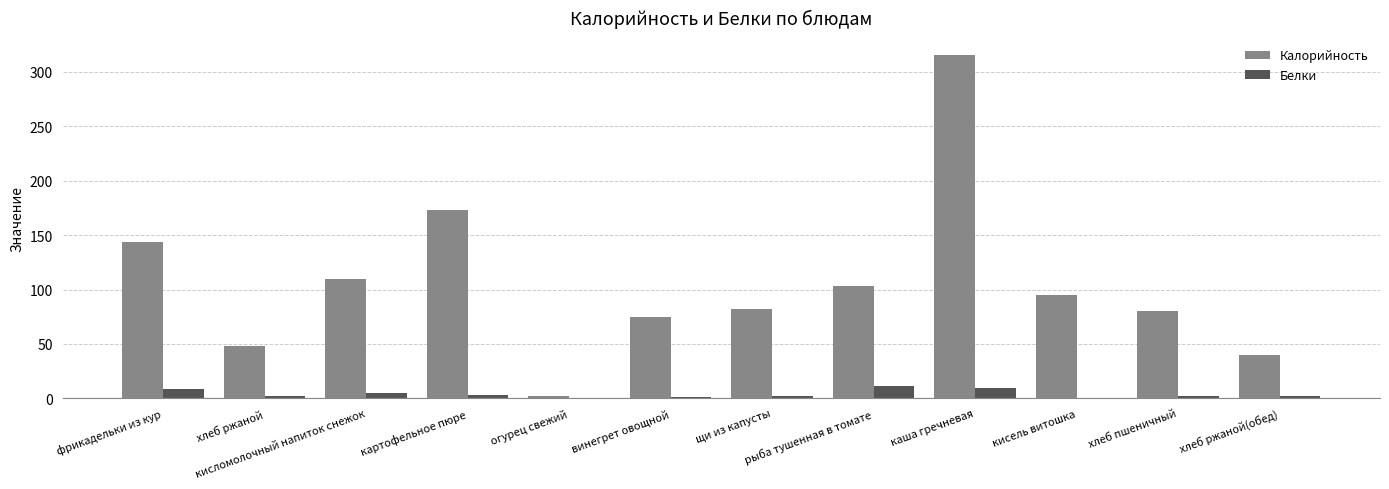

What is the sum of all Калорийность values?

1267